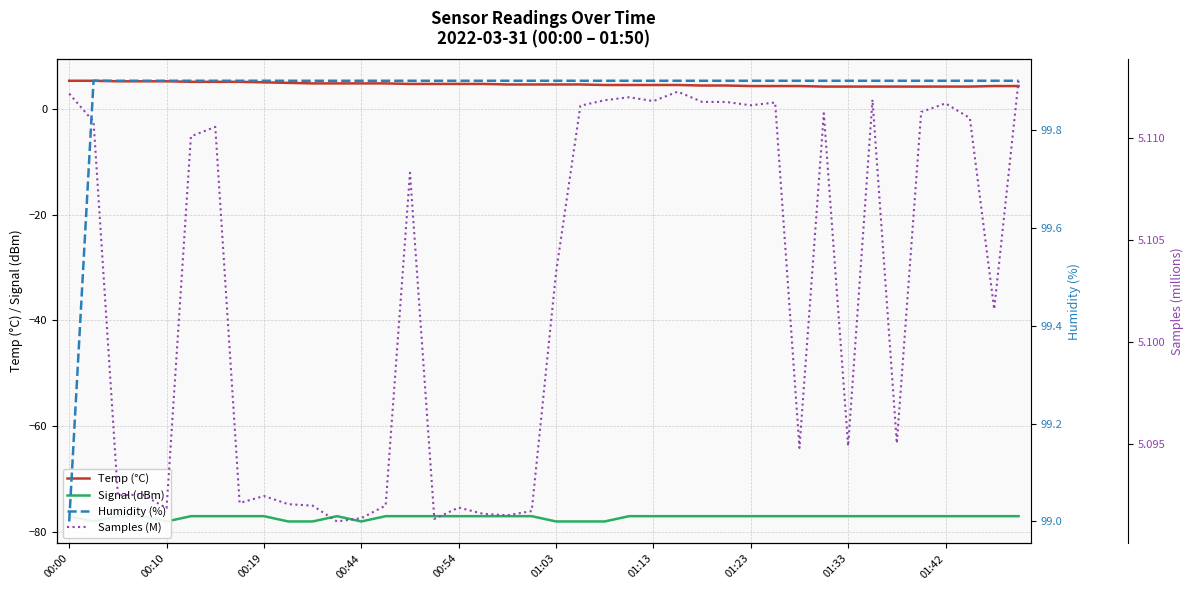

Does the chart have visible grid lines?

Yes